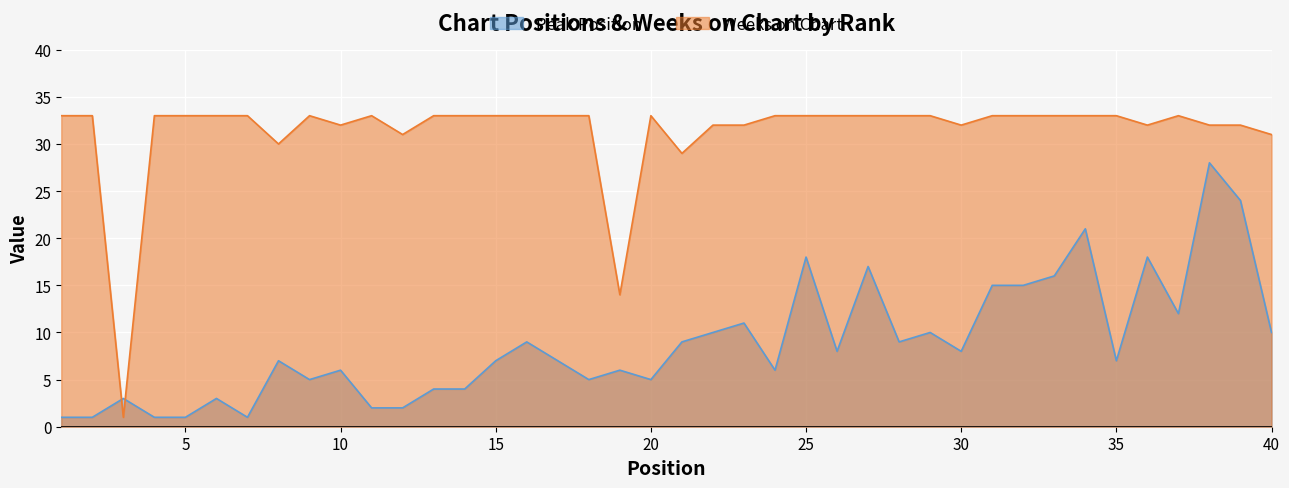

What are all the series names shown in the legend?

Peak Position, Weeks on Chart